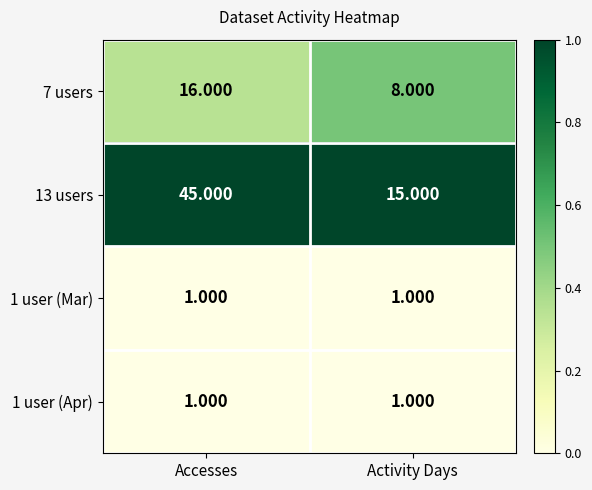

Is the value of 7 users at Activity Days greater than the value of 1 user (Mar) at Activity Days?

Yes